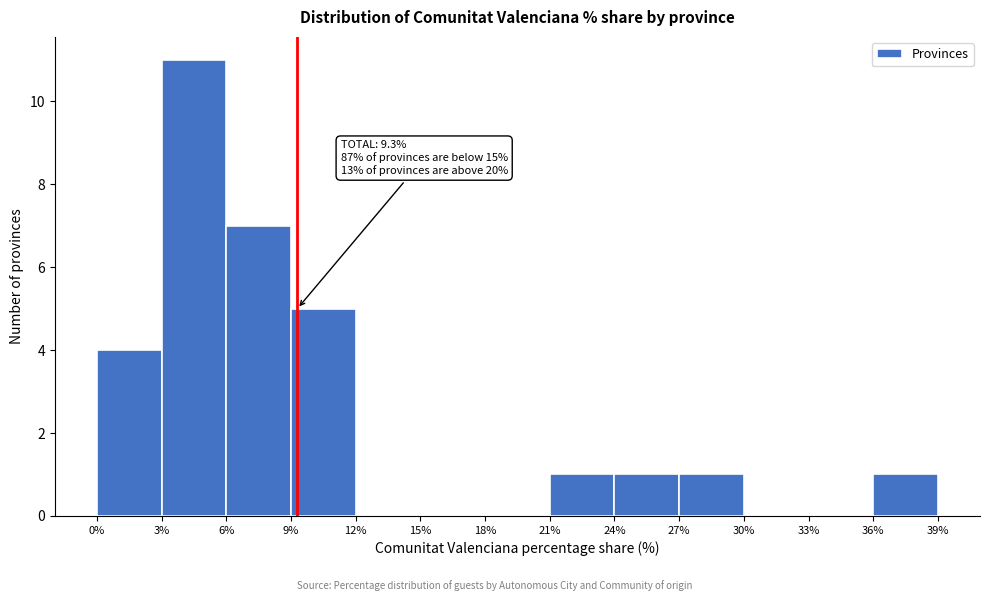

Over which range of the x-axis is the bar tallest?

3% to 6%